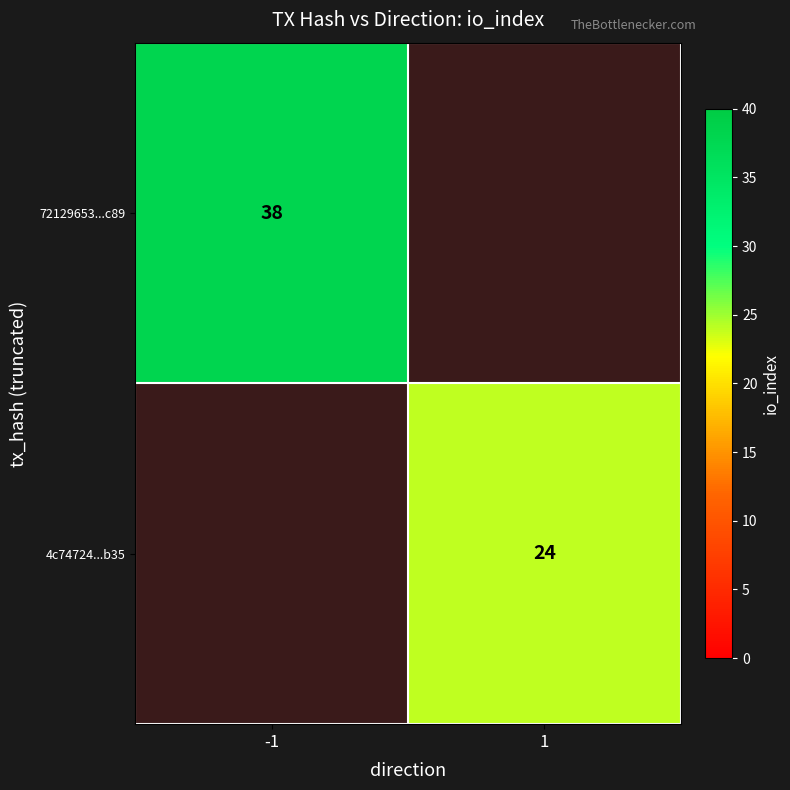

True or false: 72129653...c89 has a value of 38 at -1.

True